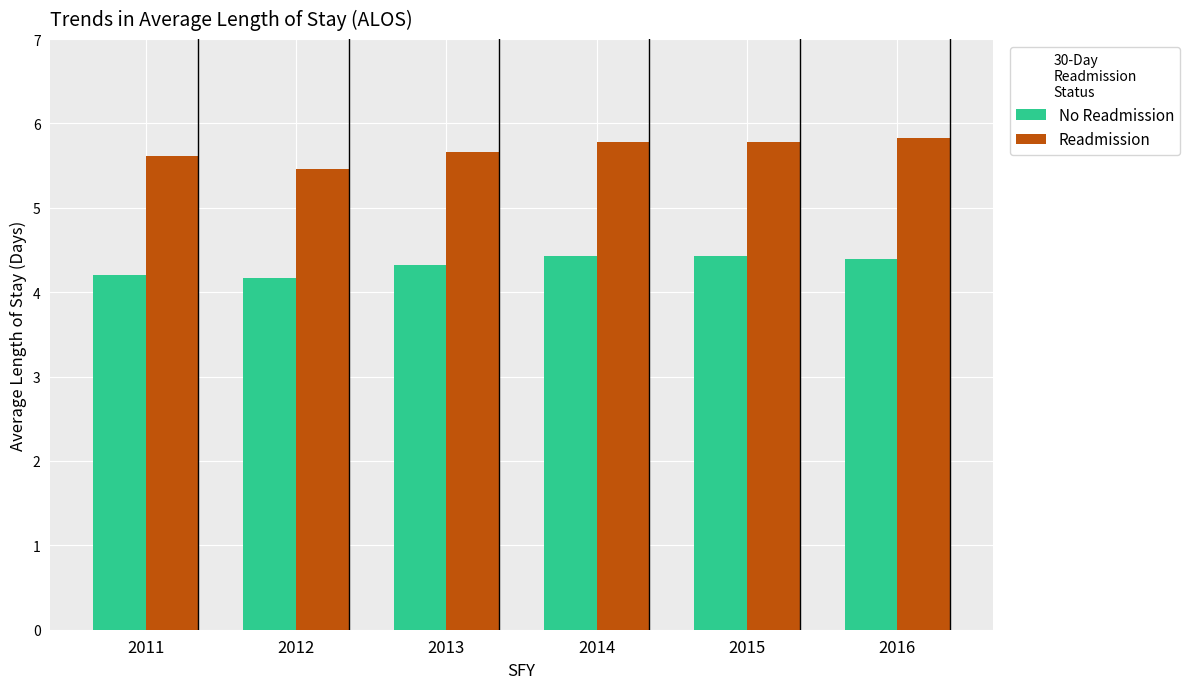

Reading left to right, extract all data points from this chart.

No Readmission: 2011=4.2	2012=4.2	2013=4.3	2014=4.4	2015=4.4	2016=4.4
Readmission: 2011=5.6	2012=5.5	2013=5.7	2014=5.8	2015=5.8	2016=5.8